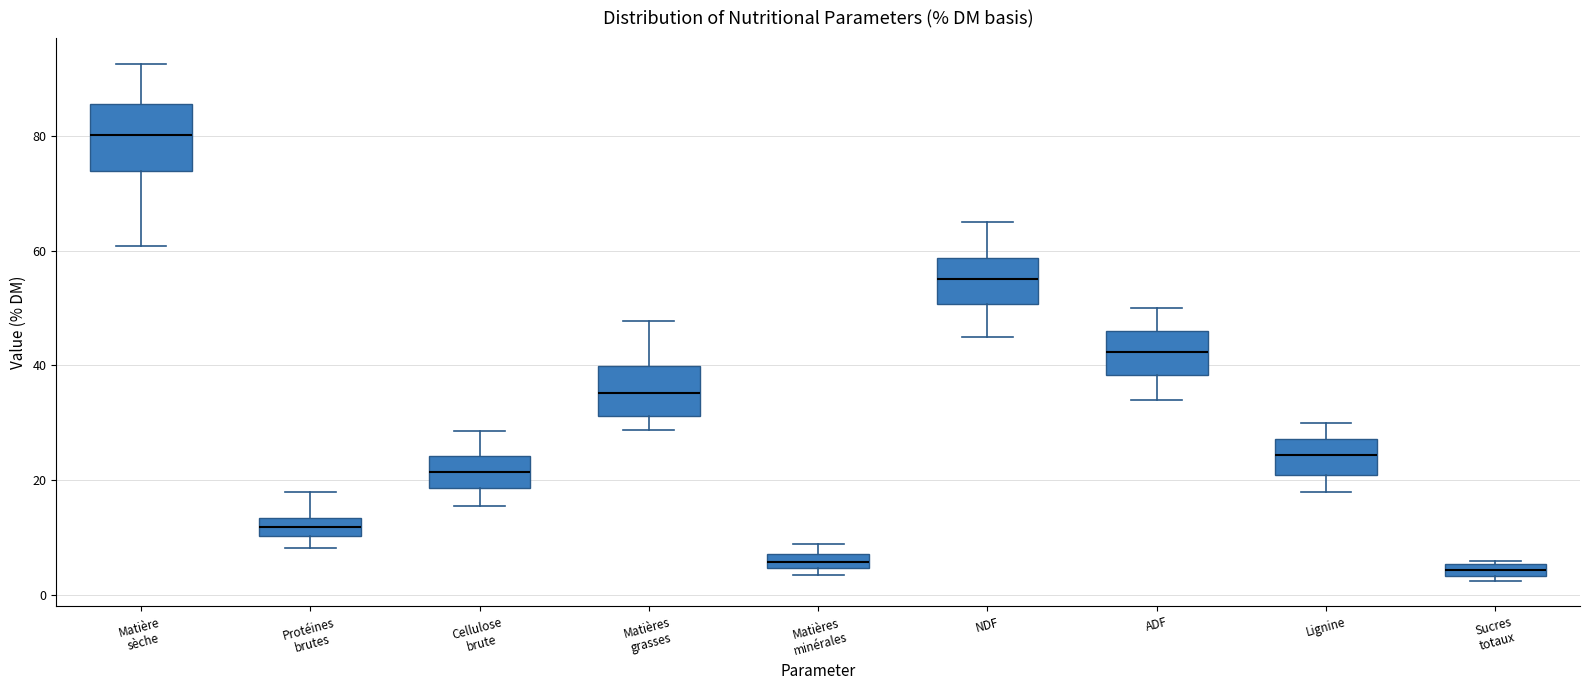

Which box is the tallest, from its lower edge to its upper edge?

Matière sèche